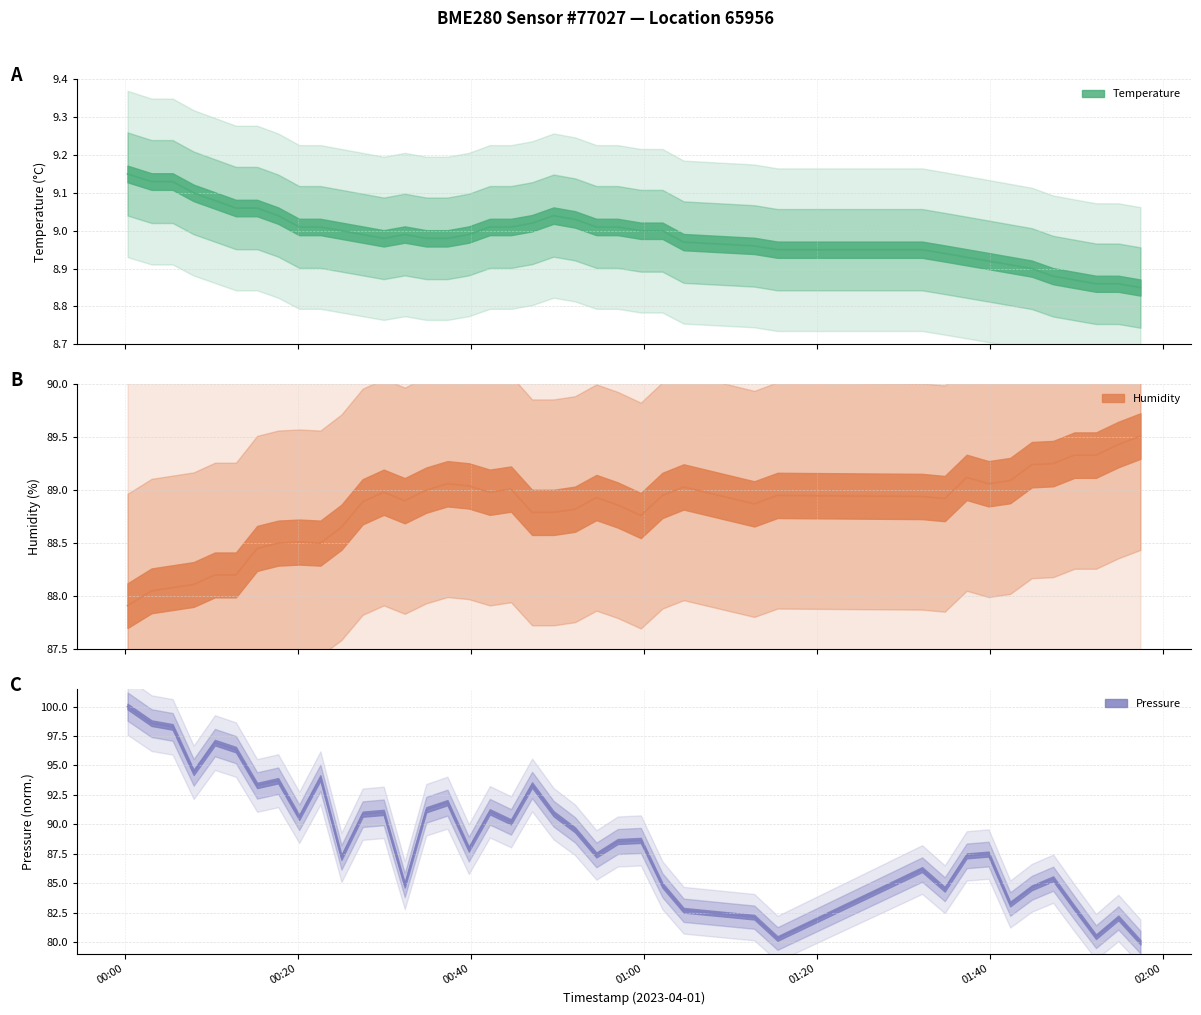

Reading left to right, list all the values displayed in this chart.

temperature: 9.2	9.1	9.1	9.1	9.1	9.1	9.1	9.0	9.0	9.0	9.0	9.0	9.0	9.0	9.0	9.0	9.0	9.0	9.0	9.0	9.0	9.0	9.0	9.0	9.0	9.0	9.0	9.0	8.9	8.9	8.9	8.9	8.9	8.9	8.9	8.9	8.9	8.9	8.9	8.8
humidity: 87.9	88.0	88.1	88.1	88.2	88.2	88.5	88.5	88.5	88.5	88.7	88.9	89.0	88.9	89.0	89.1	89.0	89.0	89.0	88.8	88.8	88.8	88.9	88.9	88.8	89.0	89.0	88.9	89.0	88.9	88.9	89.1	89.1	89.1	89.2	89.2	89.3	89.3	89.4	89.5
pressure_norm: 100.0	98.6	98.3	94.4	96.9	96.3	93.3	93.7	90.6	93.9	87.2	90.9	91.0	84.8	91.2	91.8	87.9	91.1	90.2	93.3	90.9	89.5	87.4	88.5	88.6	84.8	82.7	82.1	80.3	86.2	84.5	87.3	87.5	83.2	84.6	85.4	82.9	80.5	82.1	80.0